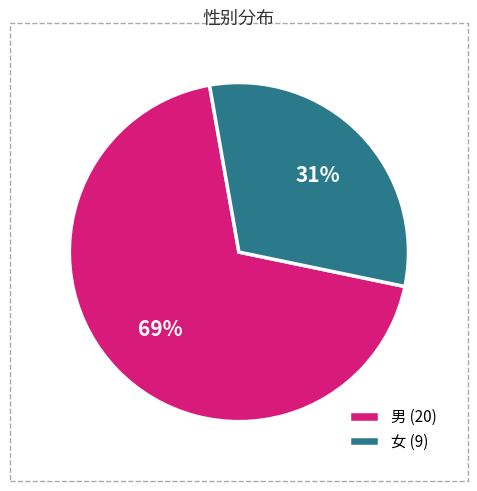

Which category accounts for the majority?

男